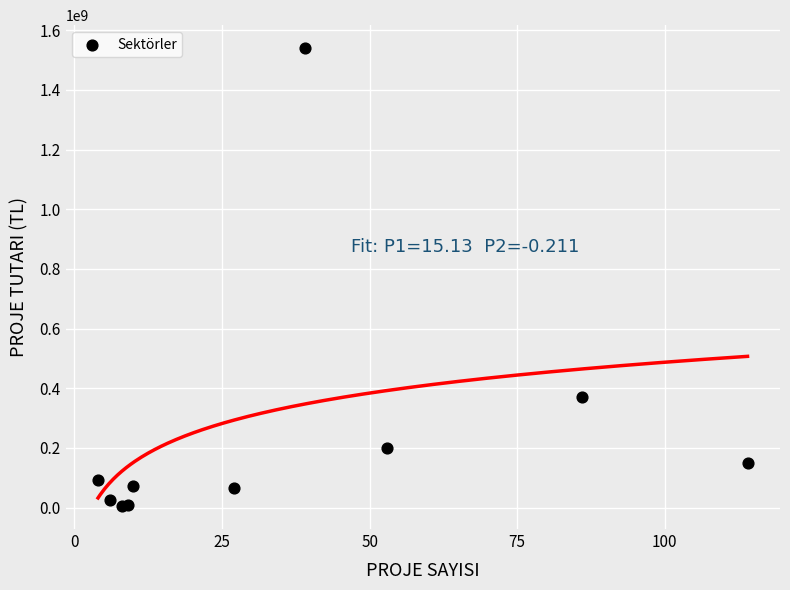

What Y value in the scatter plot is closest to 772486807?

370256567